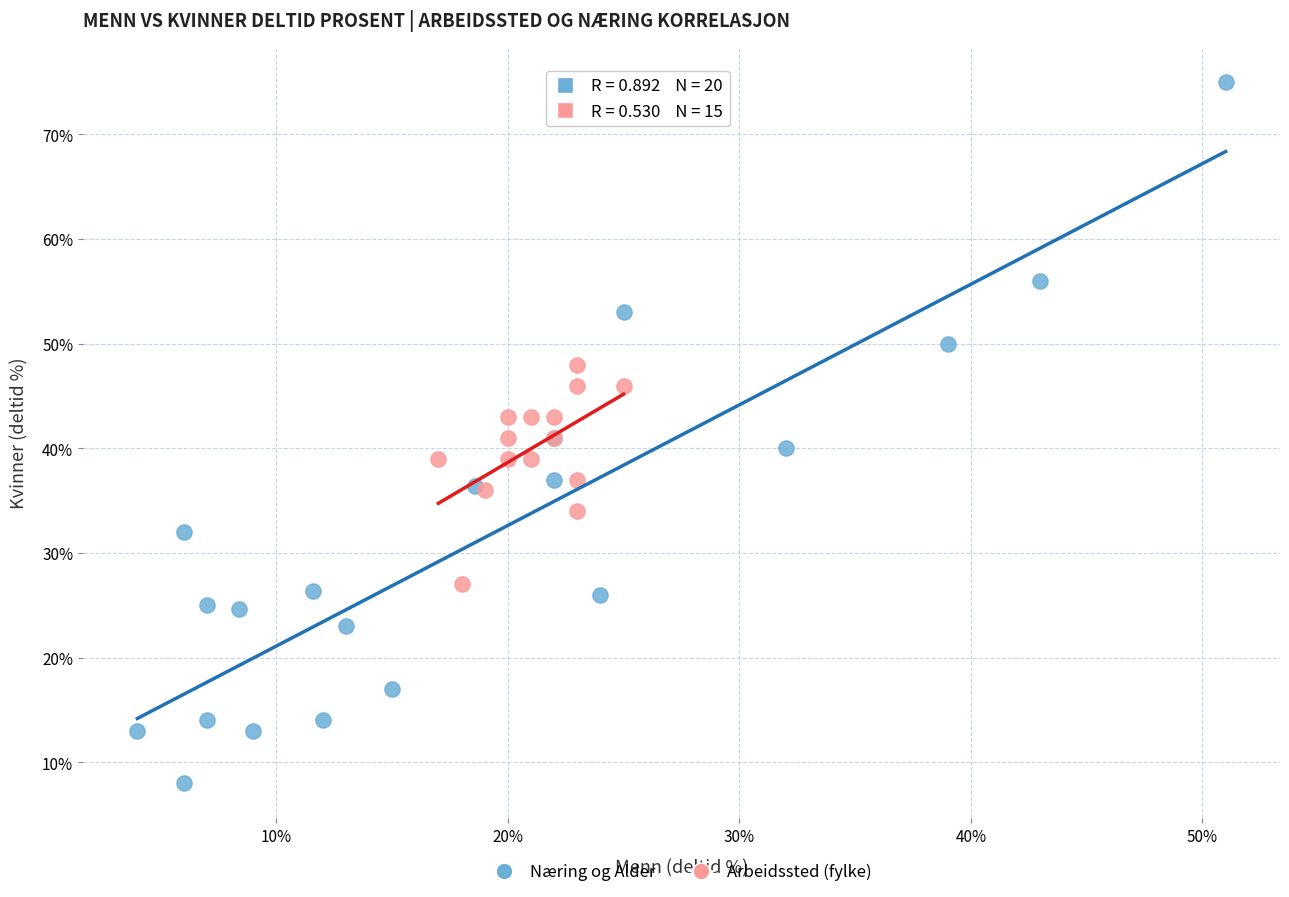

Which series has the largest Y range (max minus min)?

Næring og Alder